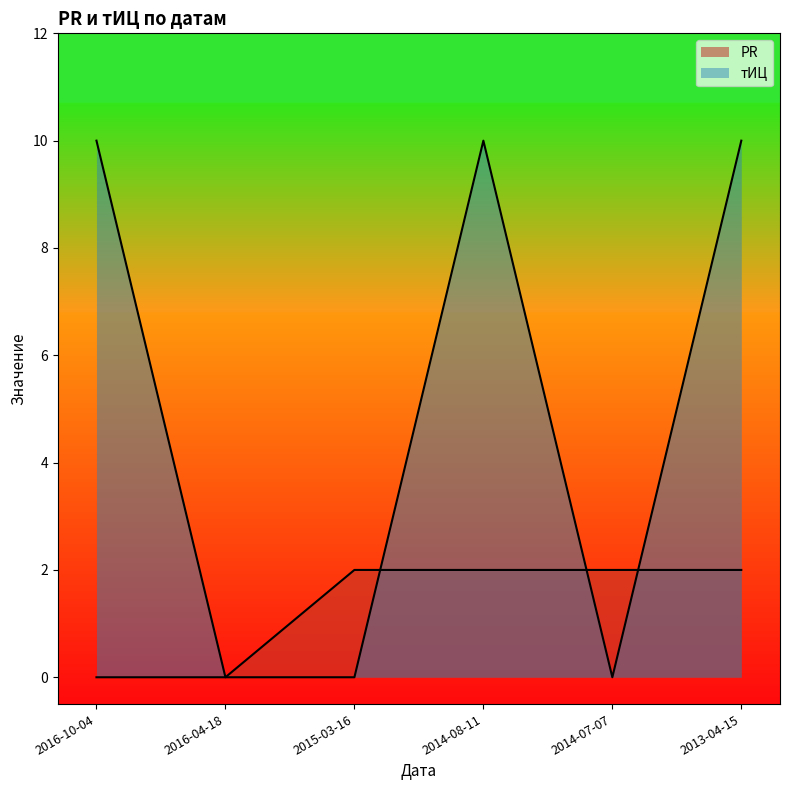

What value does the PR series have at 2015-03-16?

2